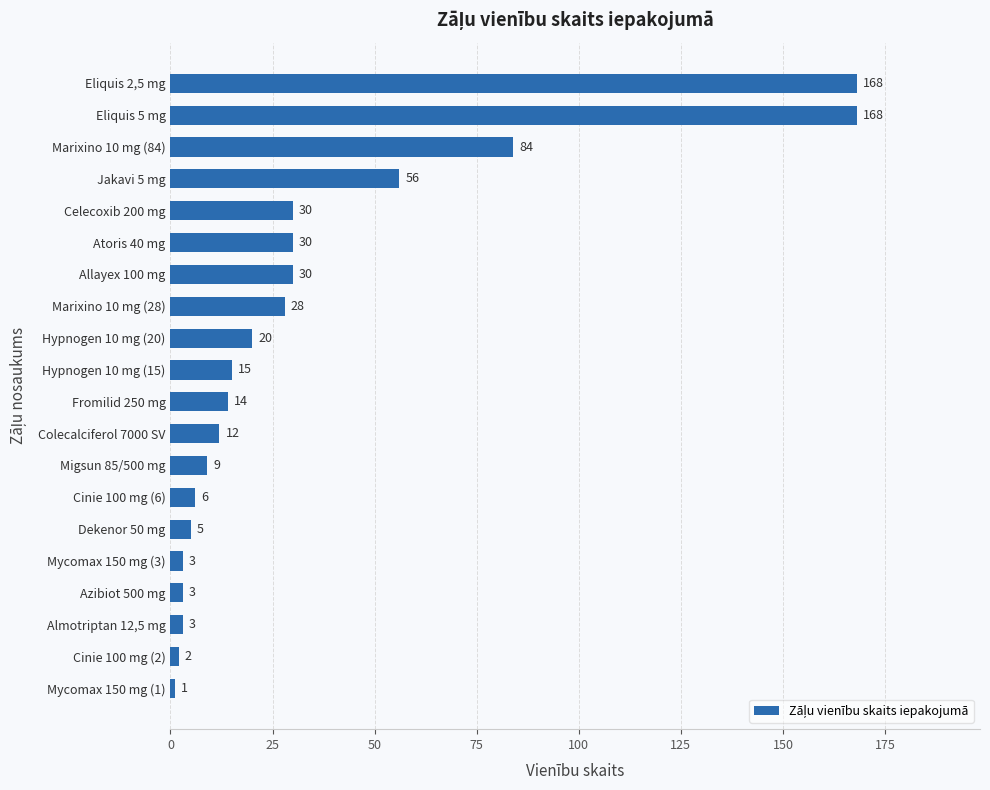

Which label corresponds to the smallest value in the chart?

Mycomax 150 mg (1)